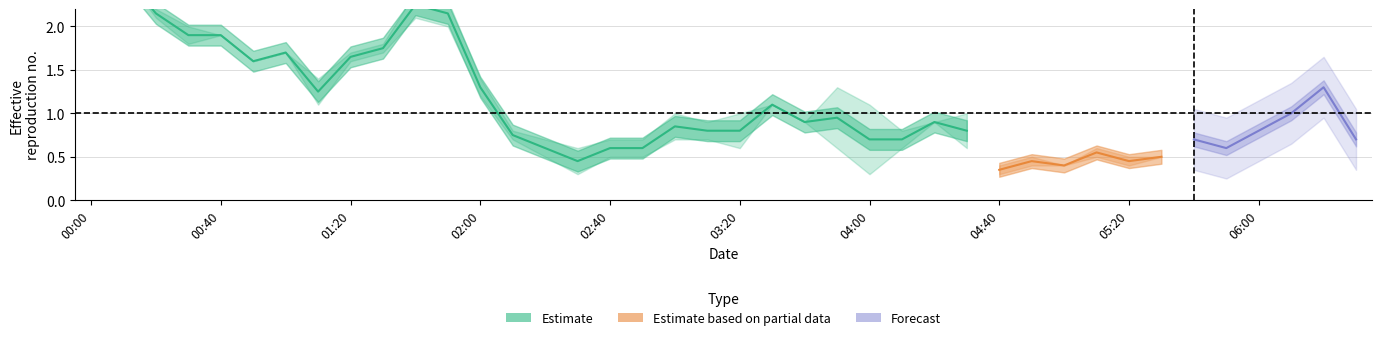

What is the label of the 29th point from the right?

2011/01/17 01:50